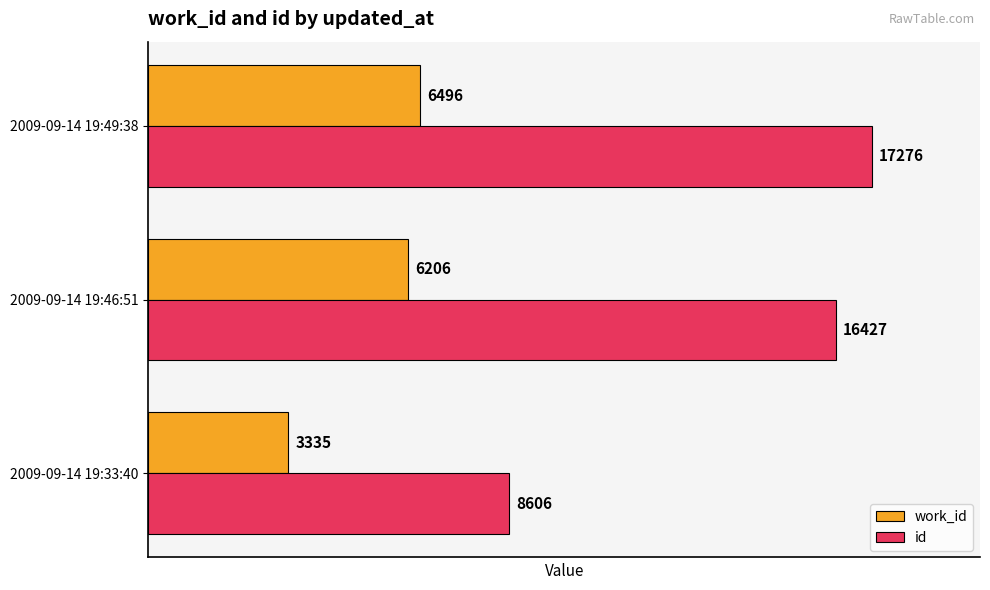

How many data points in work_id are less than 6206?

1